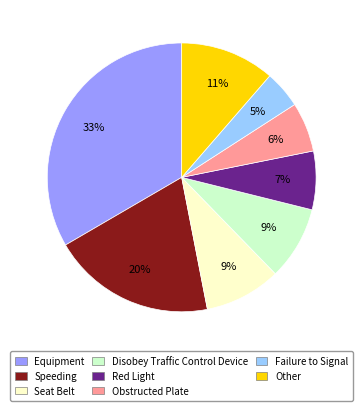

Which slice is the largest?

Equipment